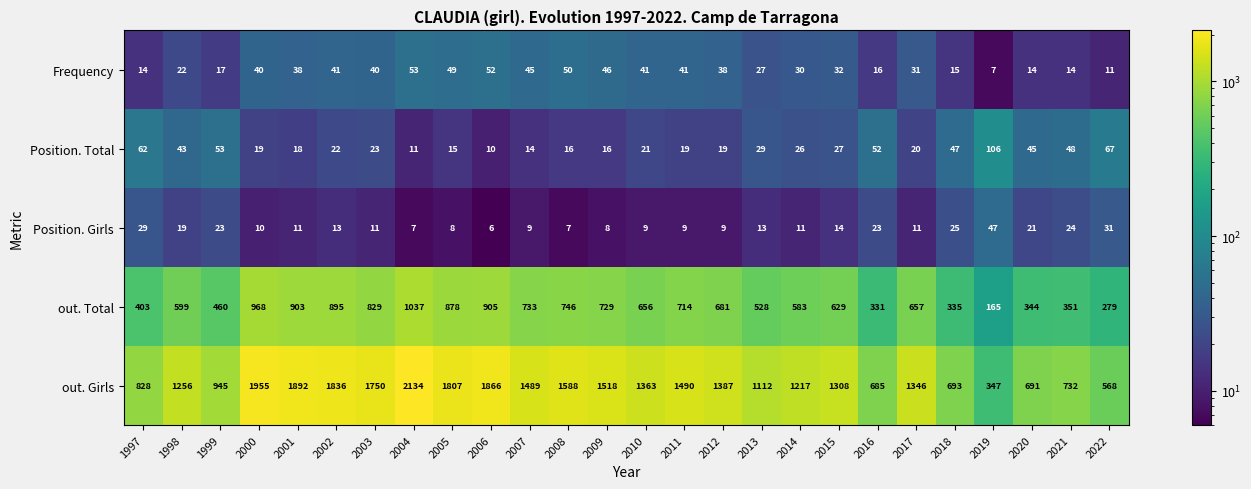

True or false: out. Total has a value of 537 at 1997.

False